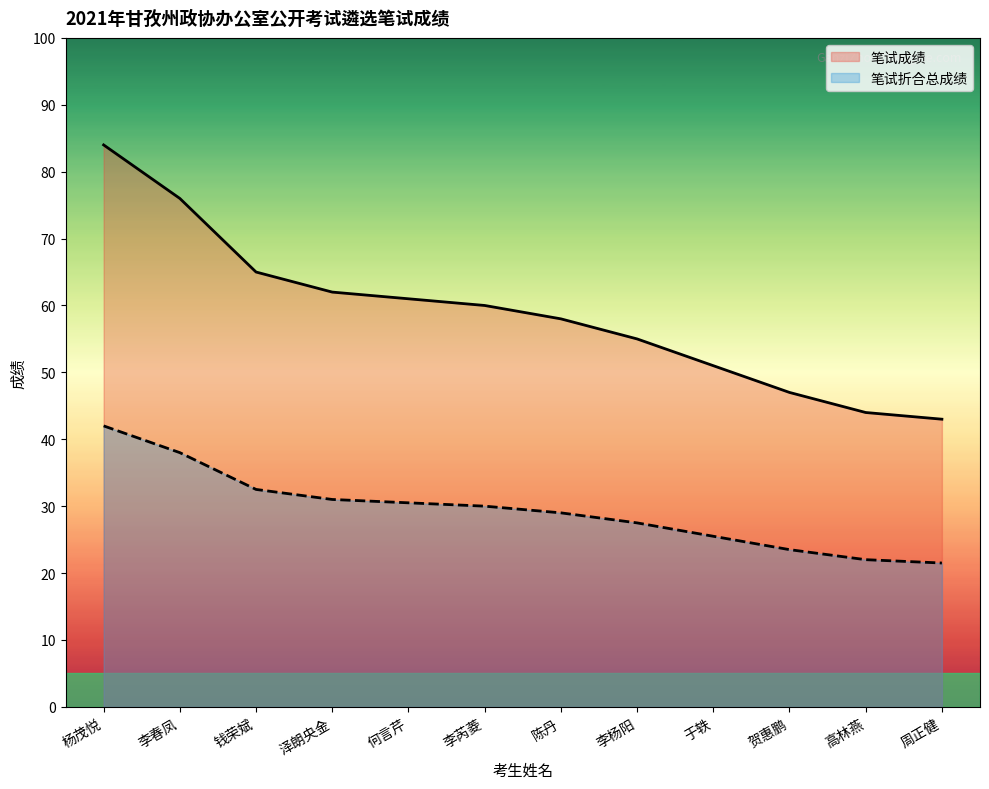

How many data points in 笔试折合总成绩 are above 30?

5